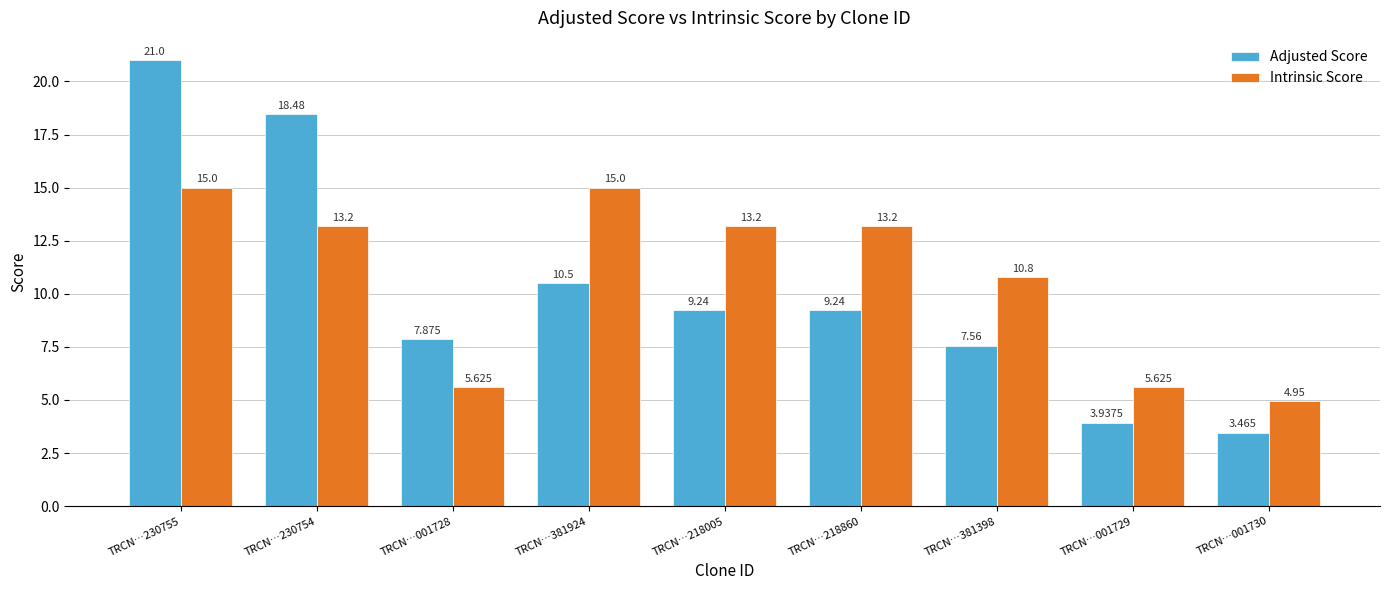

What is the label of the 7th bar from the left?

TRCN…381398